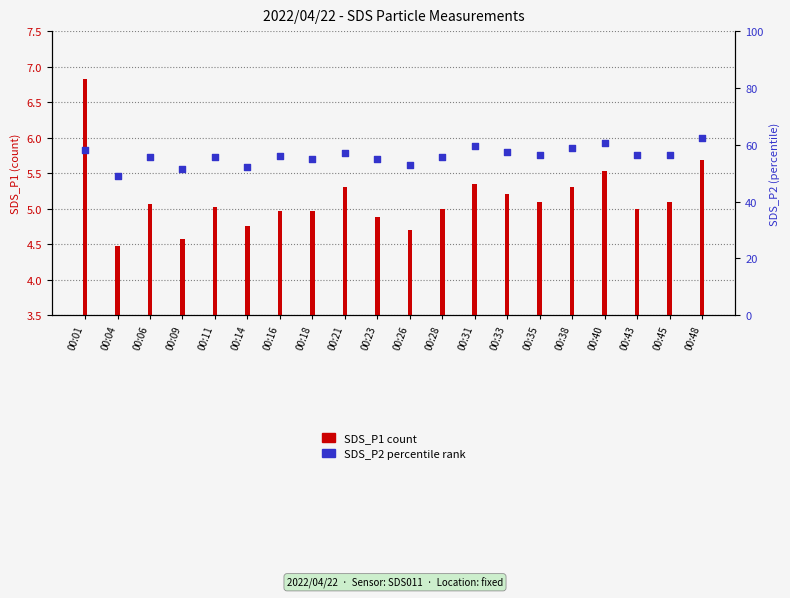

Which series reaches the maximum Y coordinate?

SDS_P2